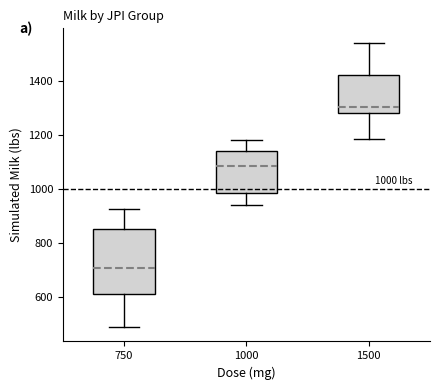

Comparing the boxes themselves (not the whiskers), which one is the tallest?

750